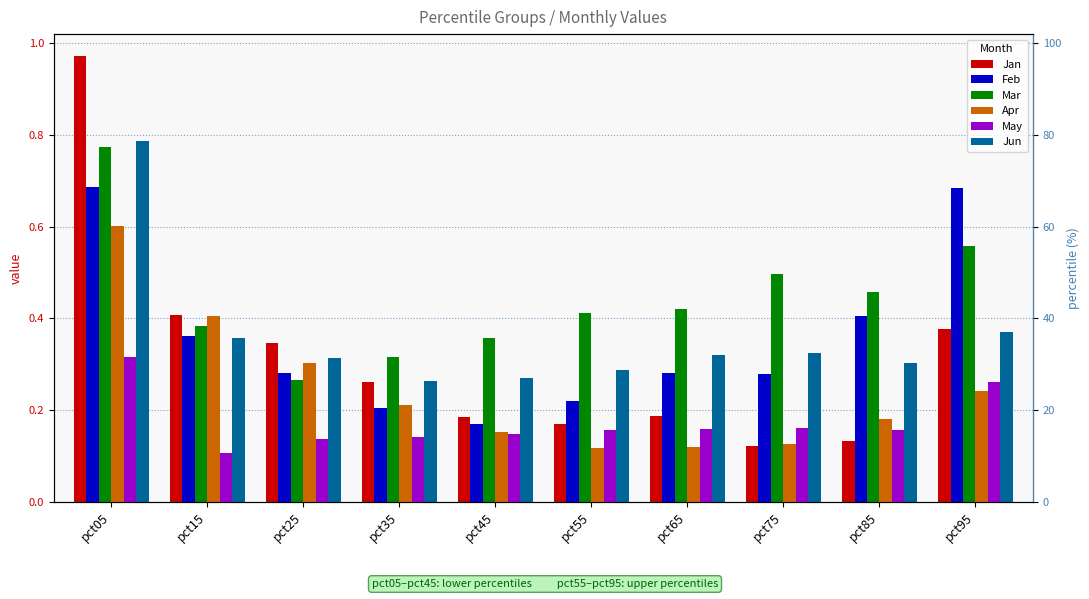

What is the value of the Jun bar at the 5th from the left?

0.3